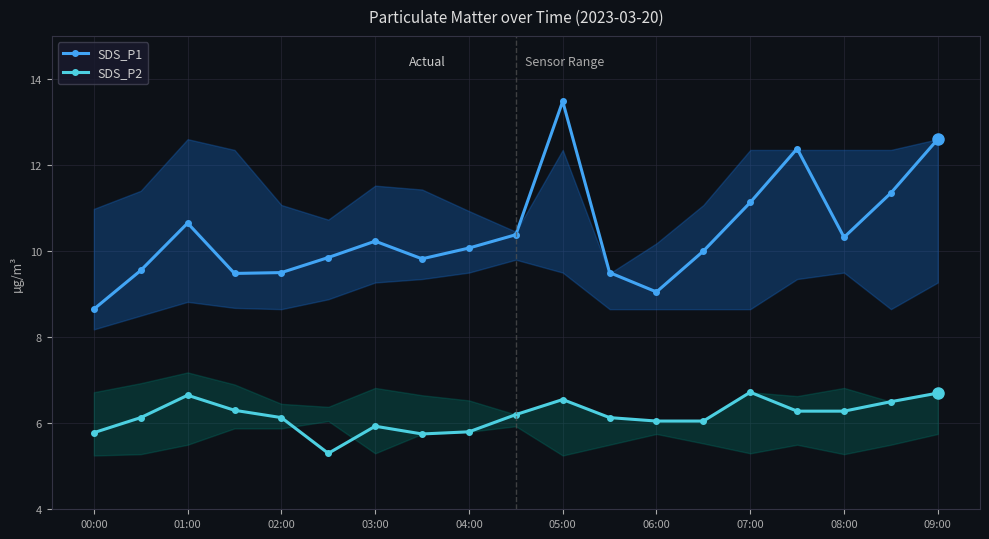

How many series are shown in this chart?

2